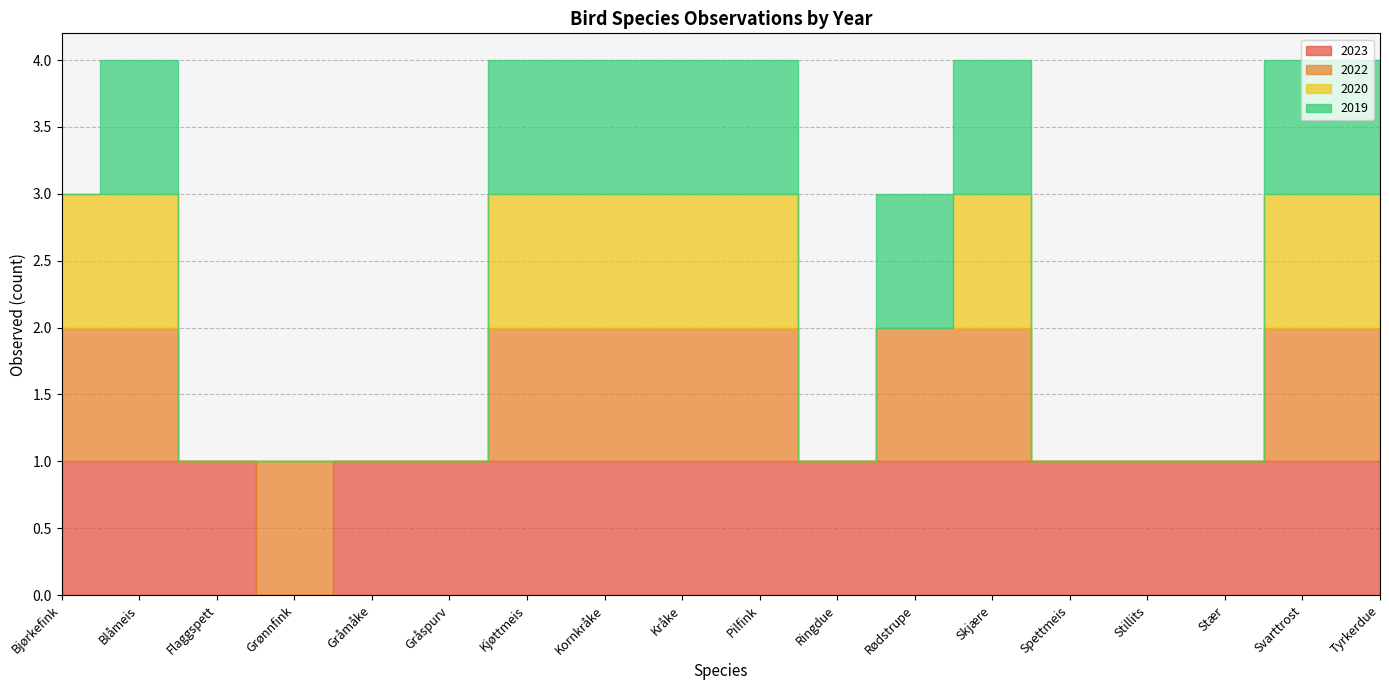

List the labels in order of 2019 value, largest first.

Blåmeis, Kjøttmeis, Kornkråke, Kråke, Pilfink, Rødstrupe, Skjære, Svarttrost, Tyrkerdue, Bjørkefink, Flaggspett, Grønnfink, Gråmåke, Gråspurv, Ringdue, Spettmeis, Stillits, Stær